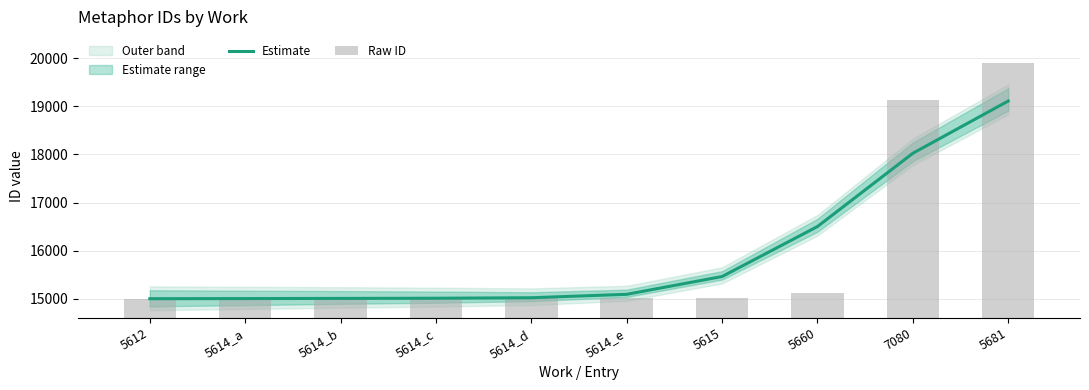

Reading right to left, transcribe all the data shown in this chart.

Estimate: 19110.2	18024.4	16502.2	15463.5	15094.0	15022.7	15012.5	15008.7	15005.3	15002.7
Raw ID: 19910.0	19128.0	15122.0	15026.0	15018.0	15016.0	15012.0	15008.0	15007.0	14999.0